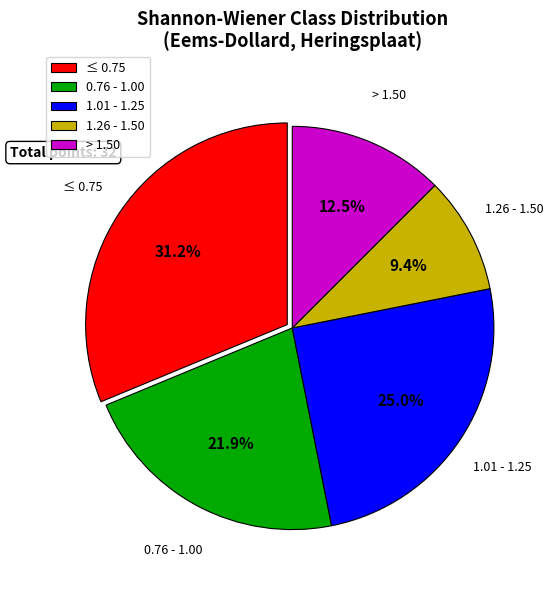

How many slices are in this pie chart?

5